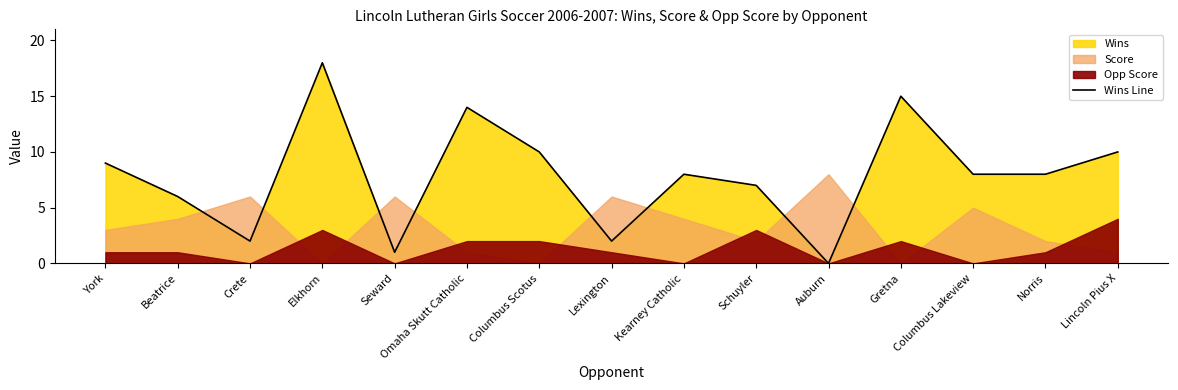

At which category does the data reach its first local valley?

Crete